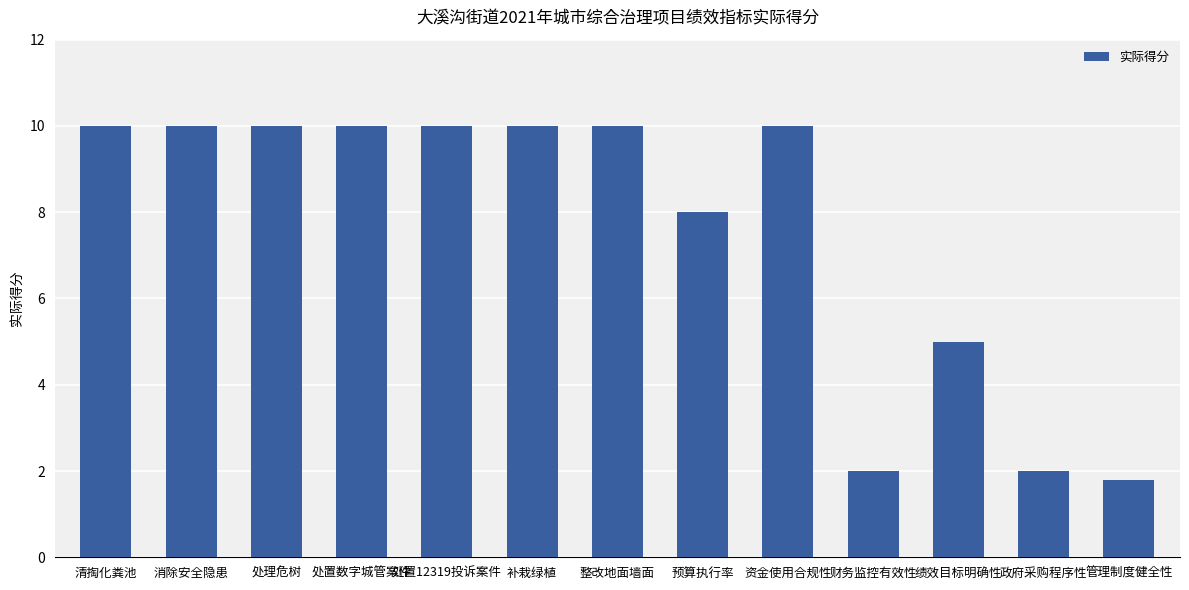

What is the average value?

7.6